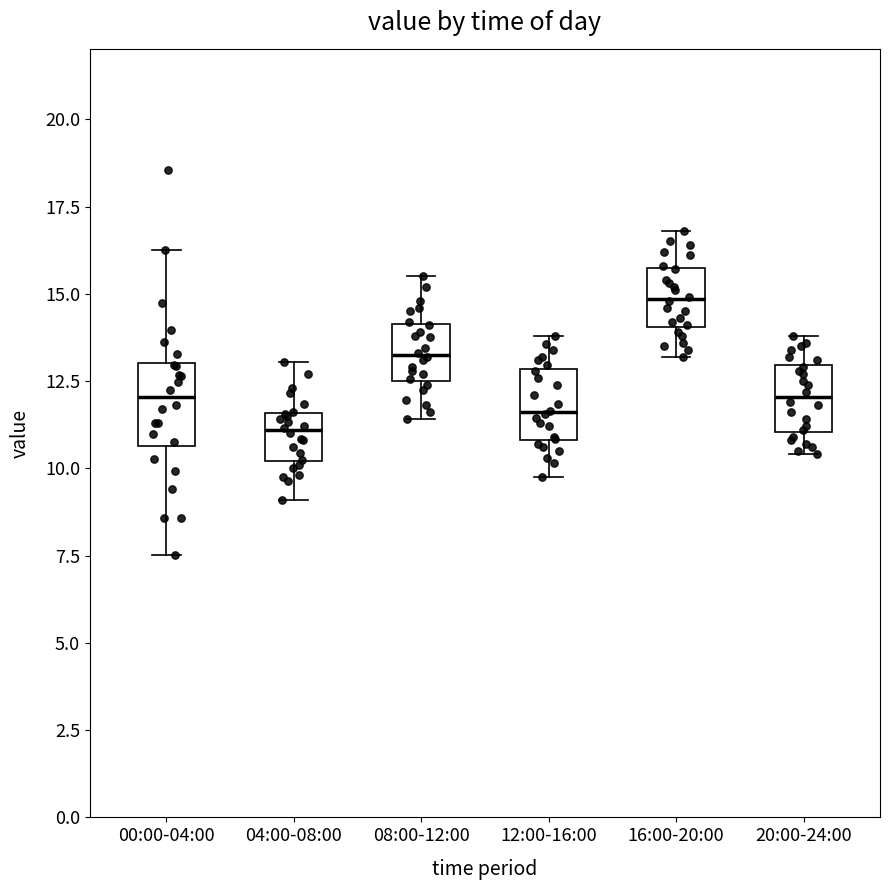

Where does the median line of the box for 00:00-04:00 sit on the y-axis? The values are not printed on the chart, so give them approximately, as read against the axis.

12.0